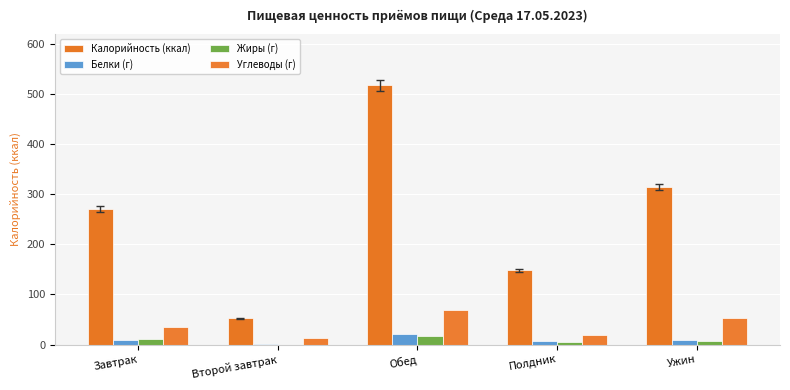

What is the greatest value displayed?

517.6